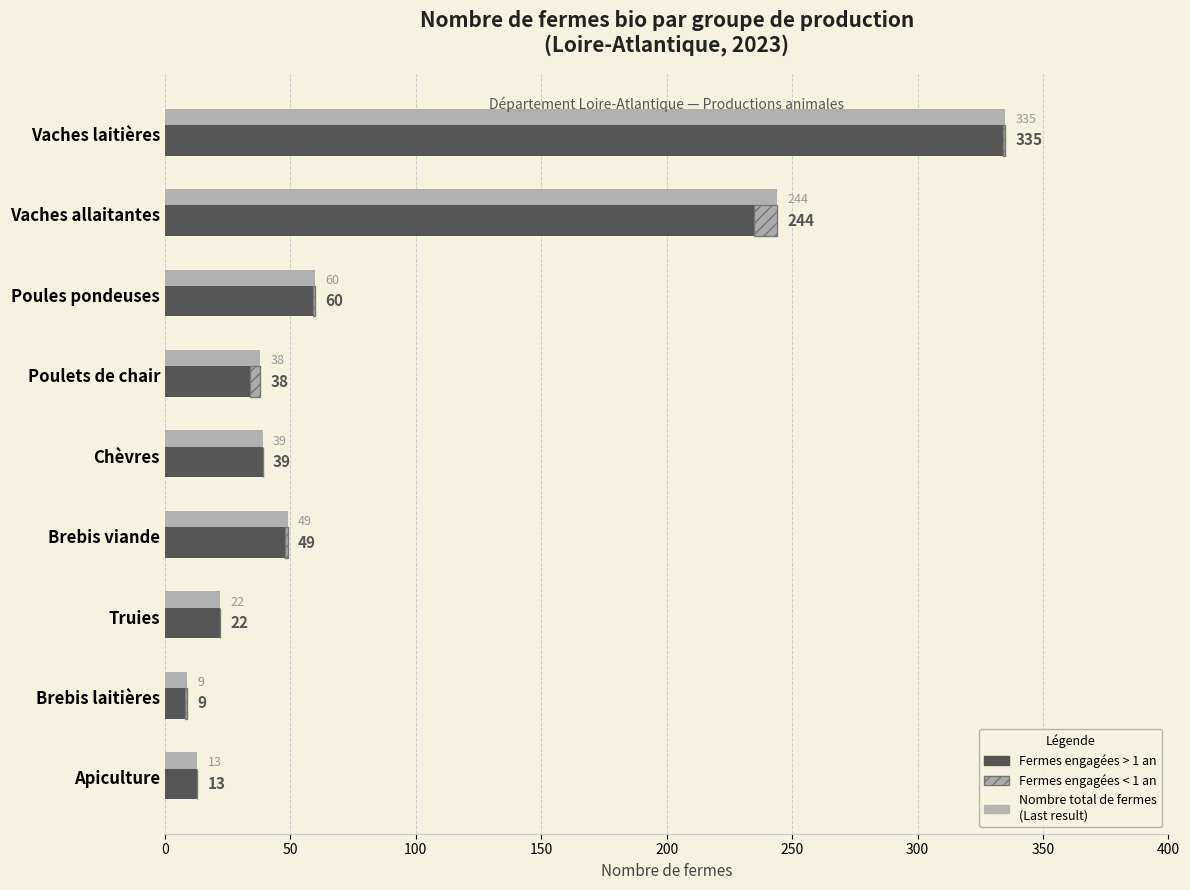

The value of Nombre total de fermes at Vaches laitières is 118. True or false?

False